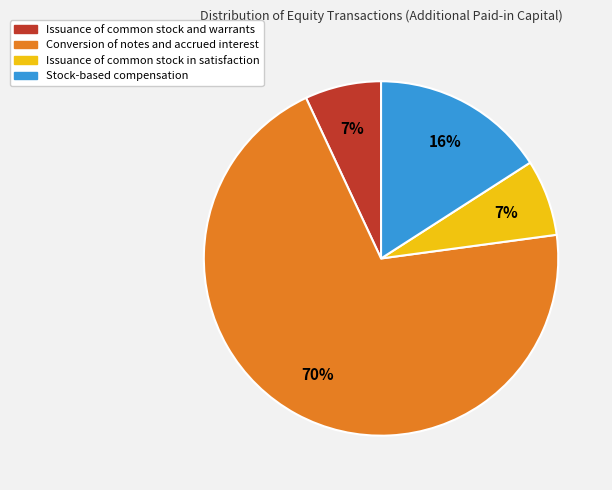

Is the sum of Issuance of common stock in satisfaction and Conversion of notes and accrued interest greater than half?

Yes